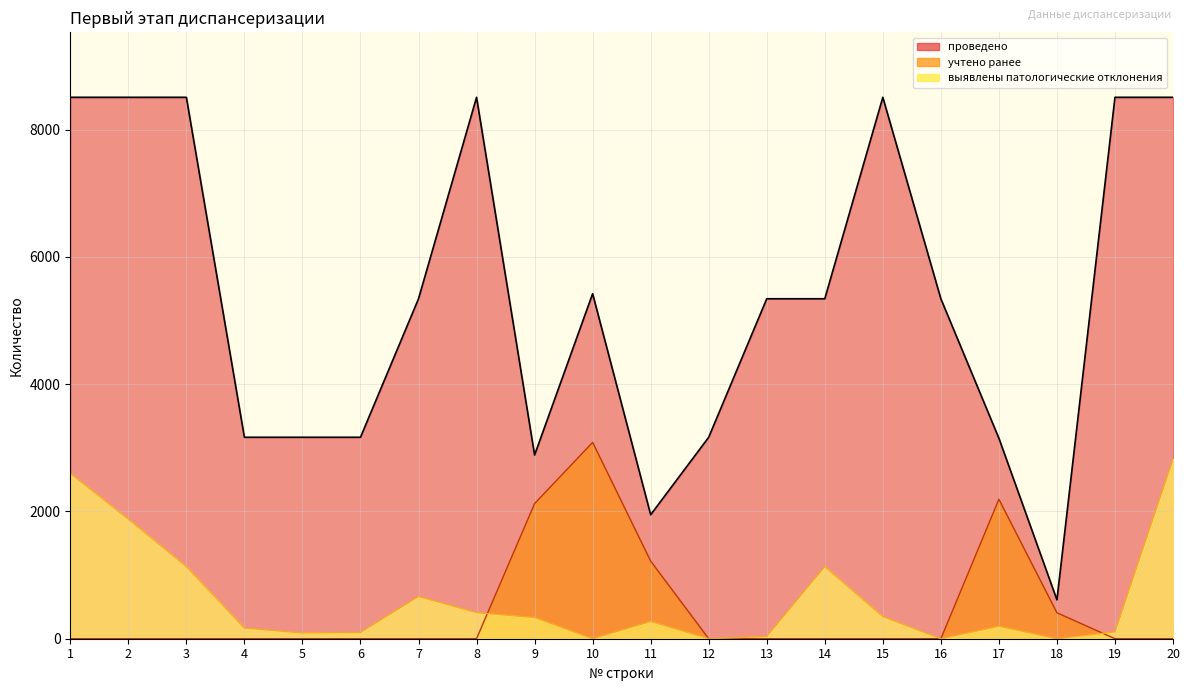

What are all the series names shown in the legend?

проведено, учтено ранее, выявлены патологические отклонения